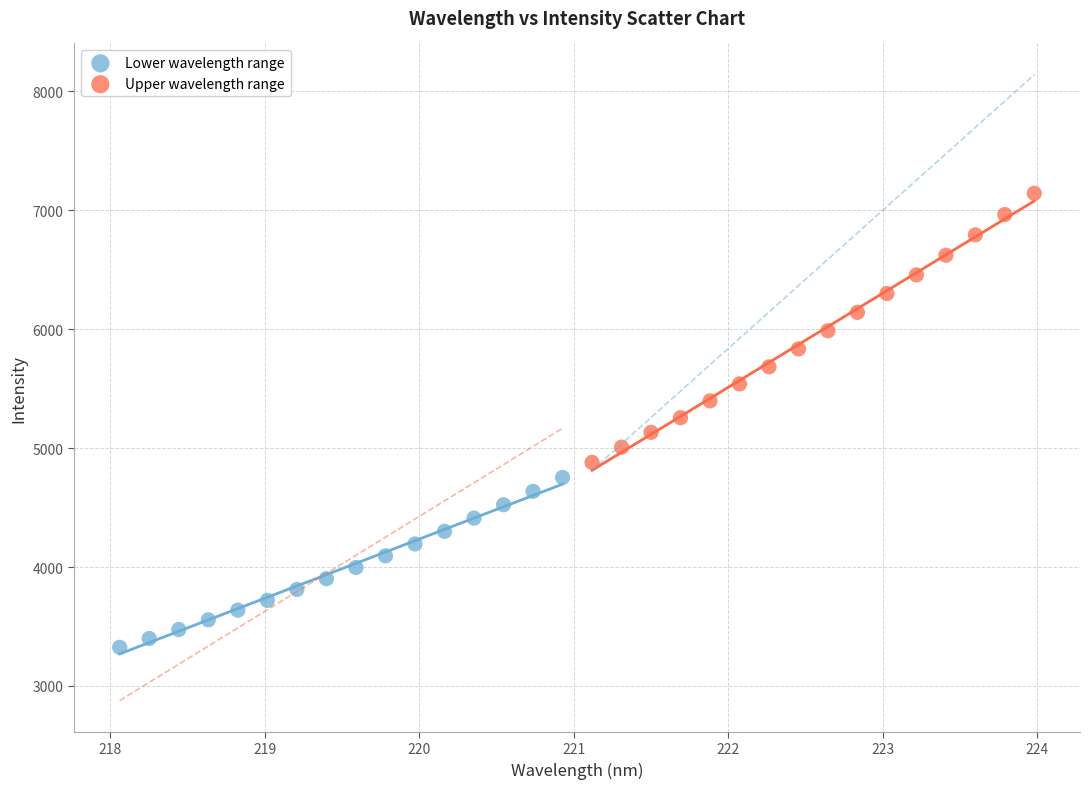

Which series contains the lowest Y value?

Lower wavelength range